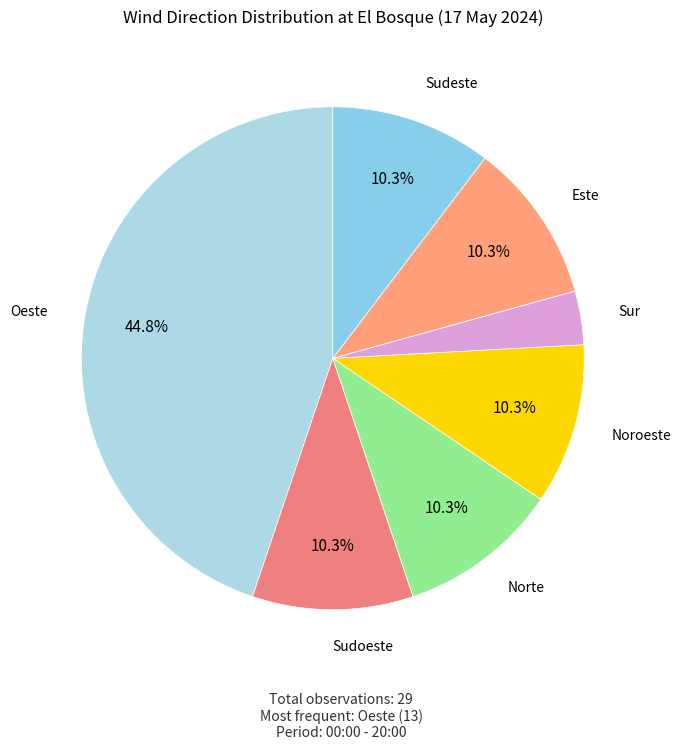

Which slice is the smallest?

Sur